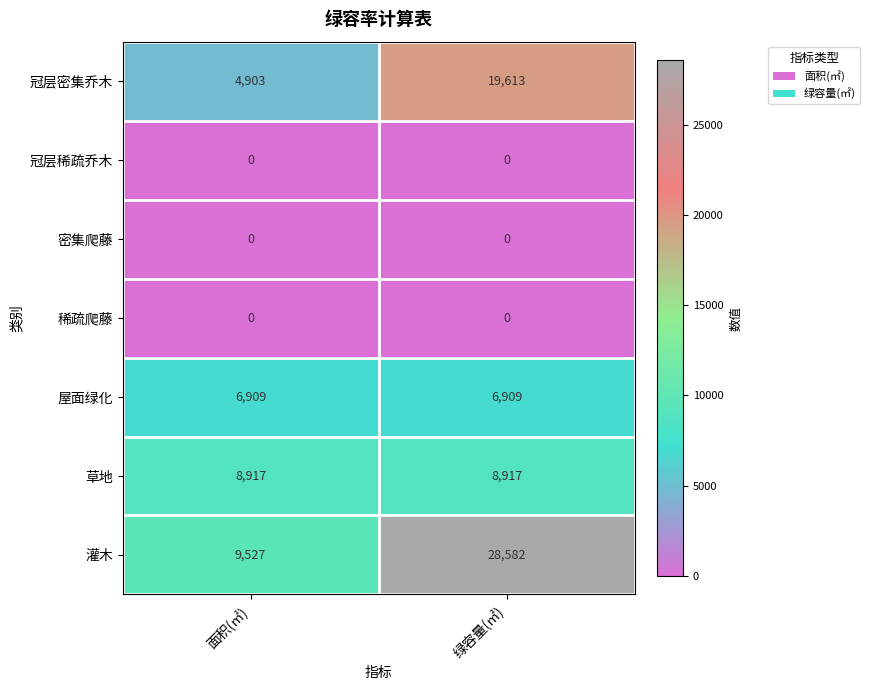

Reading left to right, transcribe all the data shown in this chart.

冠层密集乔木: 面积(㎡)=4903	绿容量(㎡)=19613
冠层稀疏乔木: 面积(㎡)=0	绿容量(㎡)=0
密集爬藤: 面积(㎡)=0	绿容量(㎡)=0
稀疏爬藤: 面积(㎡)=0	绿容量(㎡)=0
屋面绿化: 面积(㎡)=6909	绿容量(㎡)=6909
草地: 面积(㎡)=8917	绿容量(㎡)=8917
灌木: 面积(㎡)=9527	绿容量(㎡)=28582